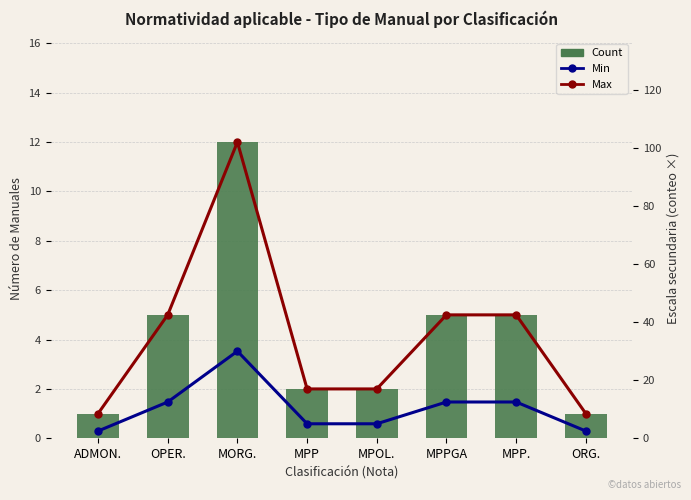

List the labels in order of Min value, smallest first.

ADMON., ORG., MPP, MPOL., OPER., MPPGA, MPP., MORG.